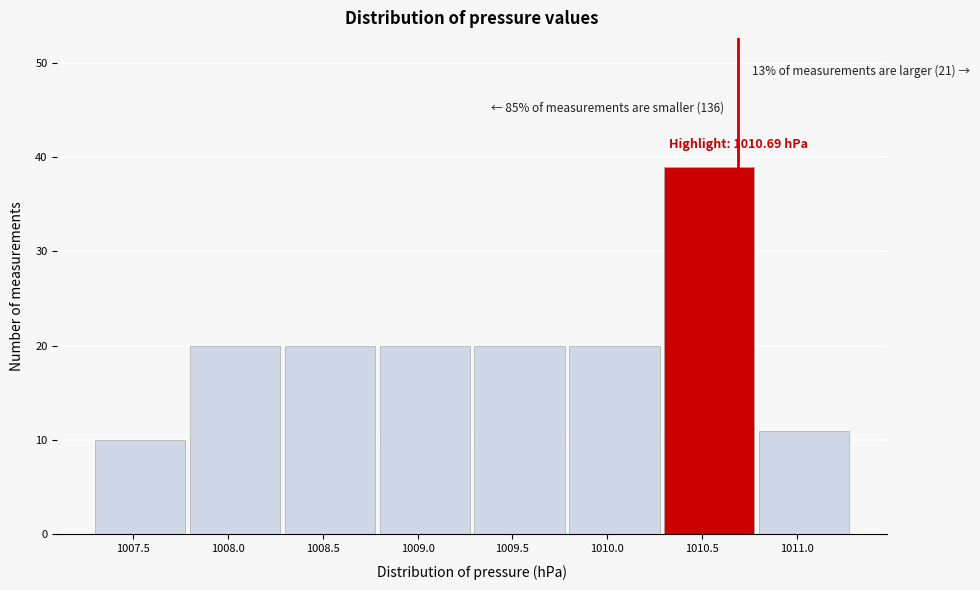

Which range on the x-axis has the tallest bar?

1010.3 to 1010.8